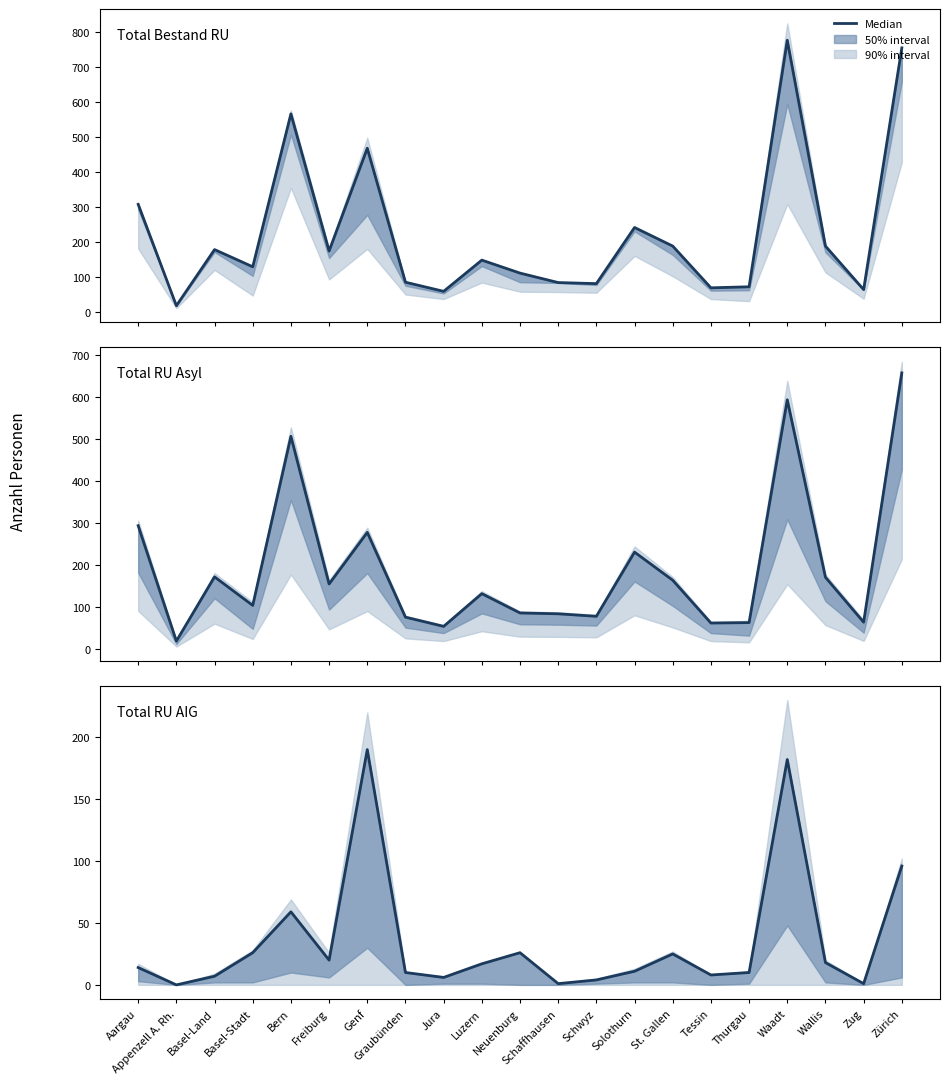

What is the difference between the Total RU Asyl values at Genf and Graubünden?

202